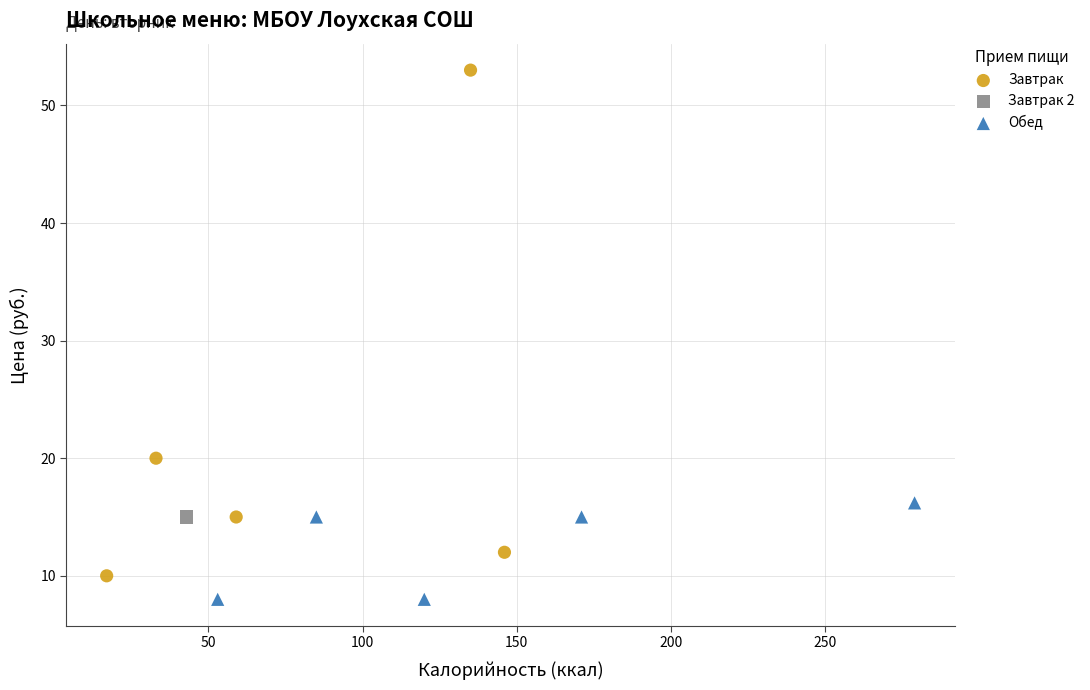

What are all the series names shown in the legend?

Завтрак, Завтрак 2, Обед